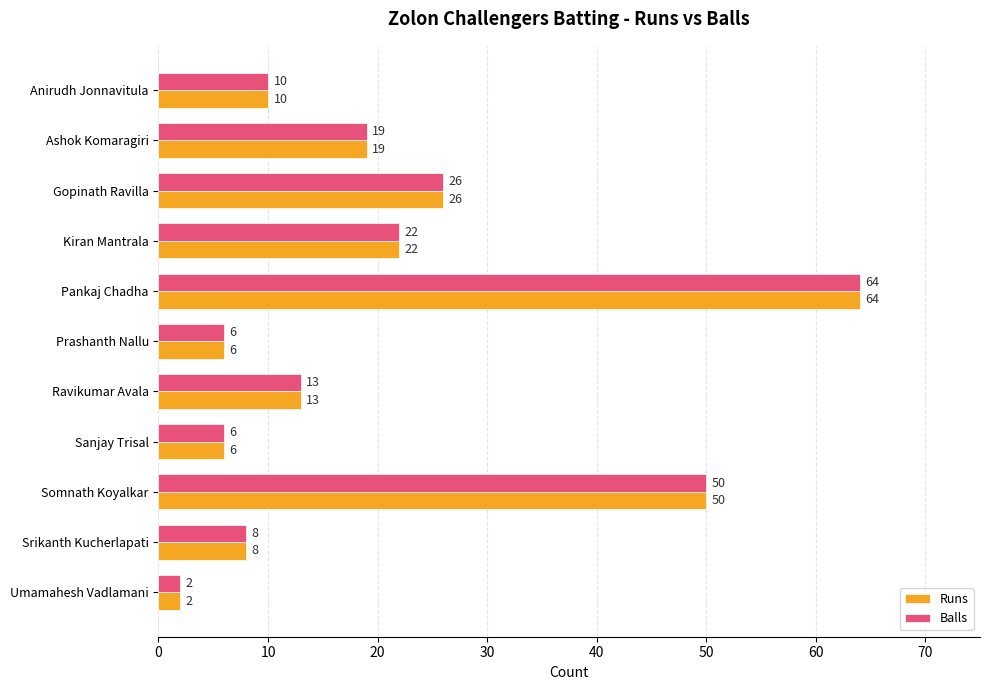

At which category is the sum across all series the highest?

Pankaj Chadha